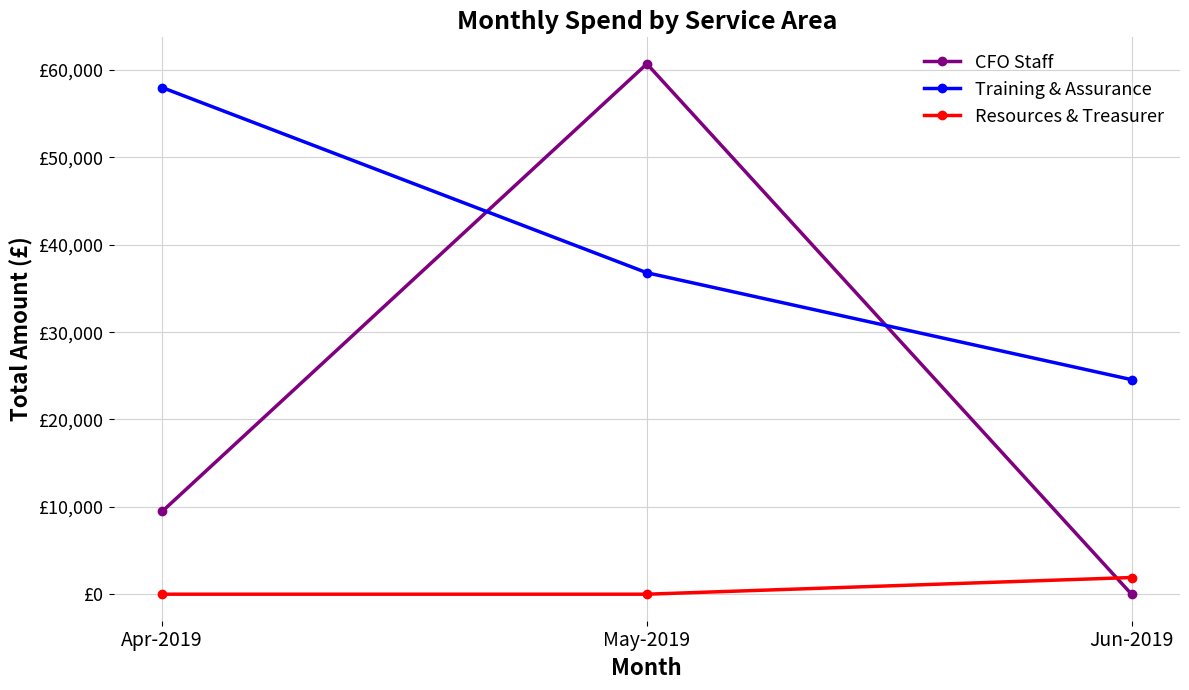

What is the sum of all Resources & Treasurer values?

1910.3